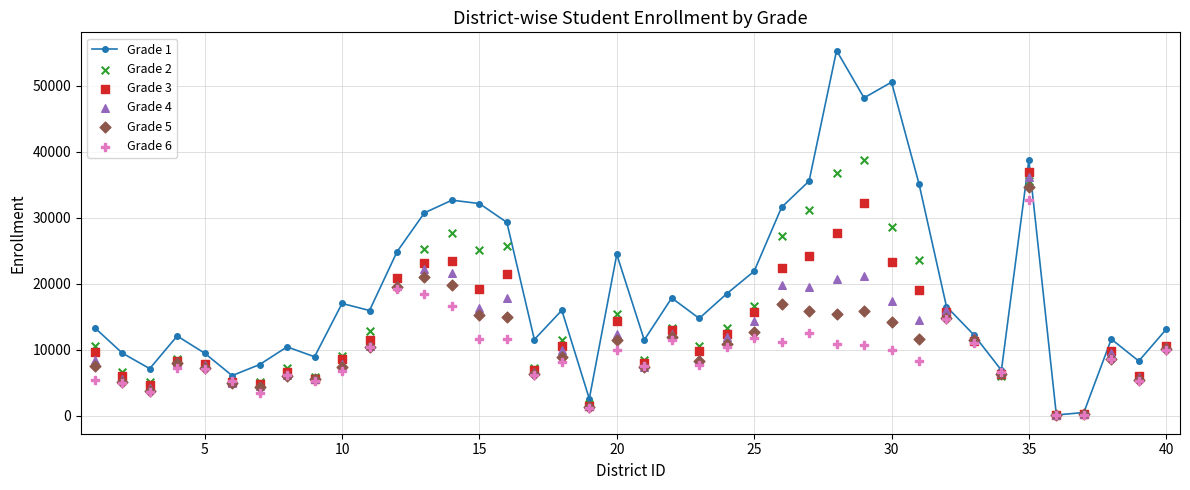

Which series has the largest total across all categories?

Grade 1